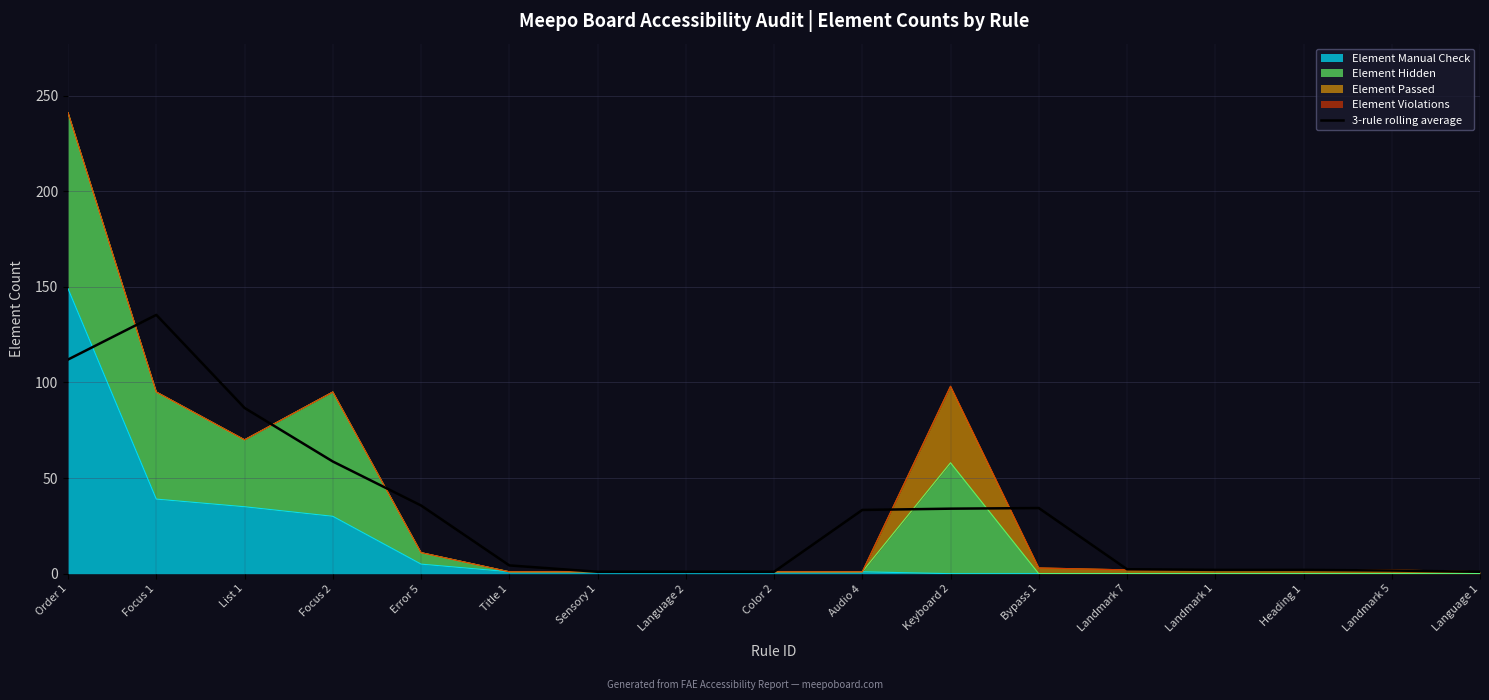

What is the sum of the values at Title 1 and Landmark 1?

6.3